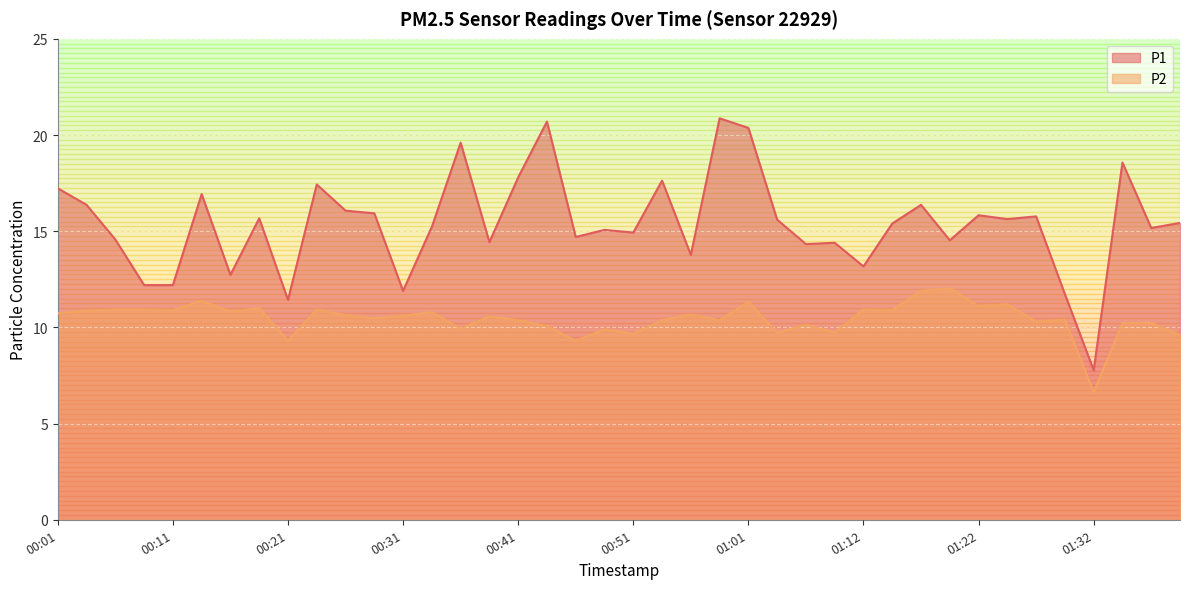

Where is P1 nearest to the value 14?

00:56